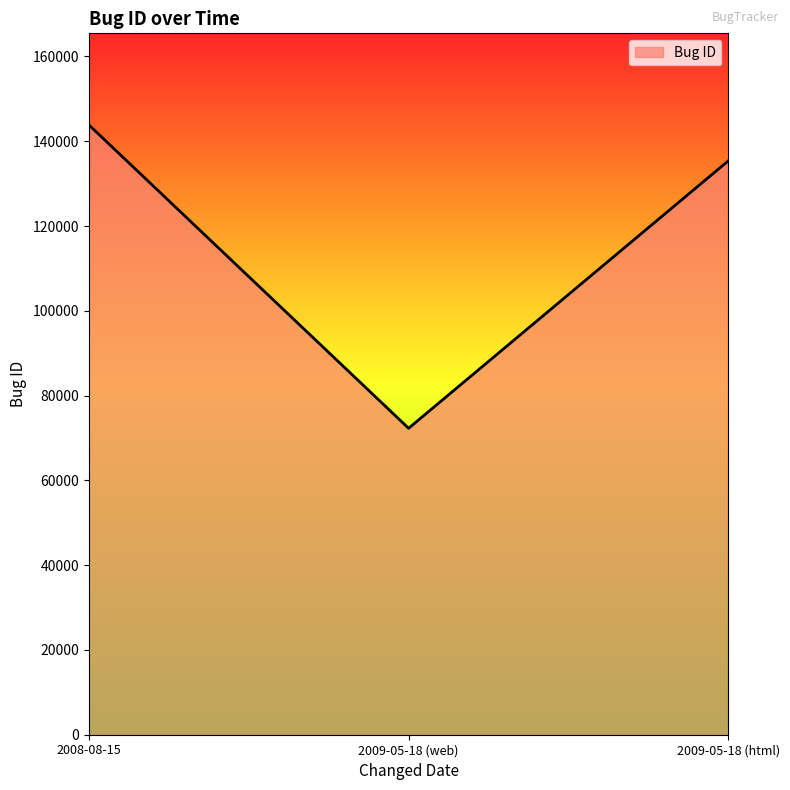

What is the ratio of the value at 2009-05-18 (html) to the value at 2008-08-15?

0.9